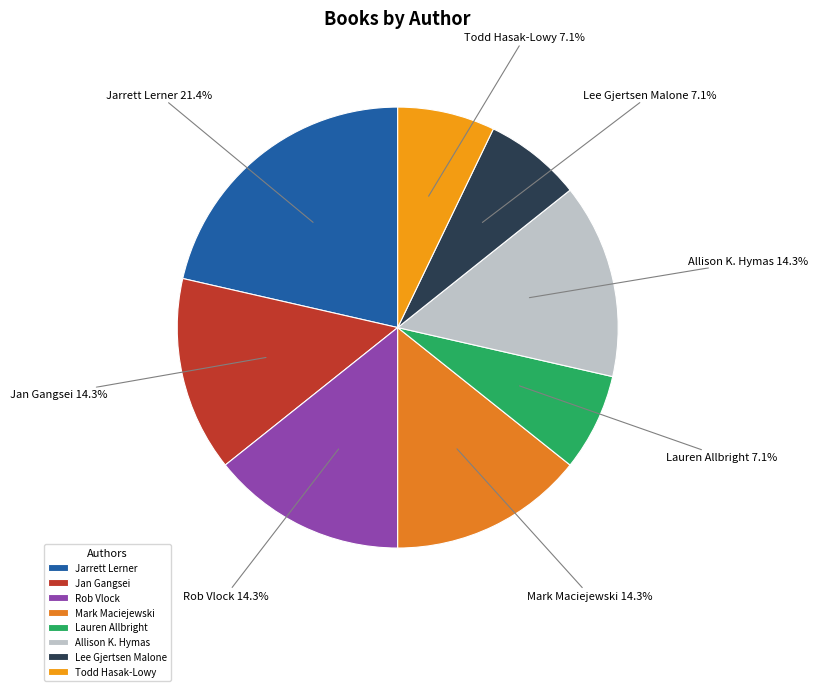

Which slice is the largest?

Jarrett Lerner